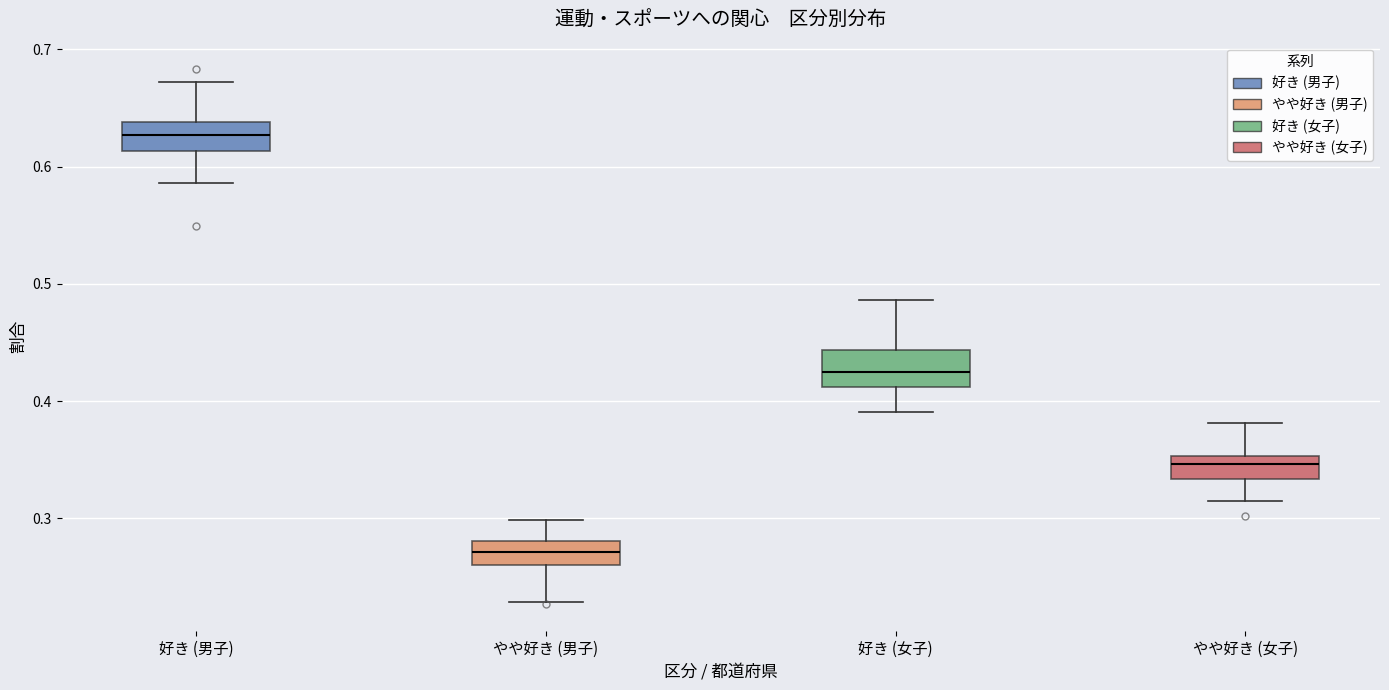

Reading left to right, transcribe this box plot: for each box, give where its median line is, the range the box spans, and where its two whiskers end, as read against the y-axis. The values are not printed on the chart, so give them approximately, as read against the axis.

好き (男子): median 0.63, box 0.61 to 0.64, whiskers 0.59 to 0.67
やや好き (男子): median 0.27, box 0.26 to 0.28, whiskers 0.23 to 0.30
好き (女子): median 0.43, box 0.41 to 0.44, whiskers 0.39 to 0.49
やや好き (女子): median 0.35 (inside the box), box 0.33 to 0.35, whiskers 0.32 to 0.38